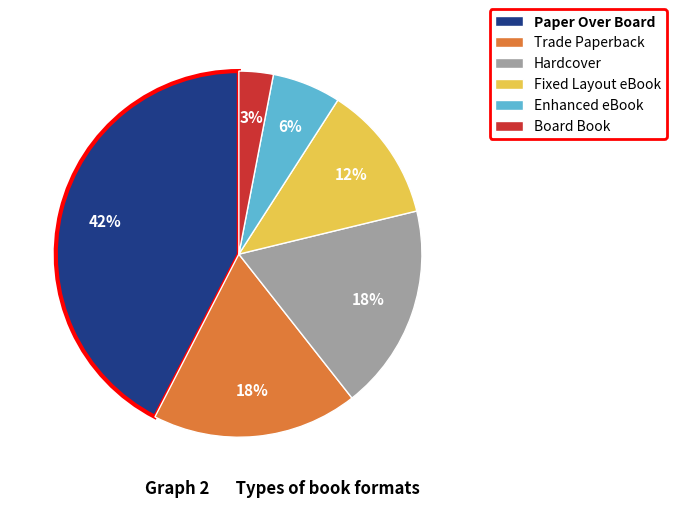

Is it true that Hardcover is 12% of the pie?

False